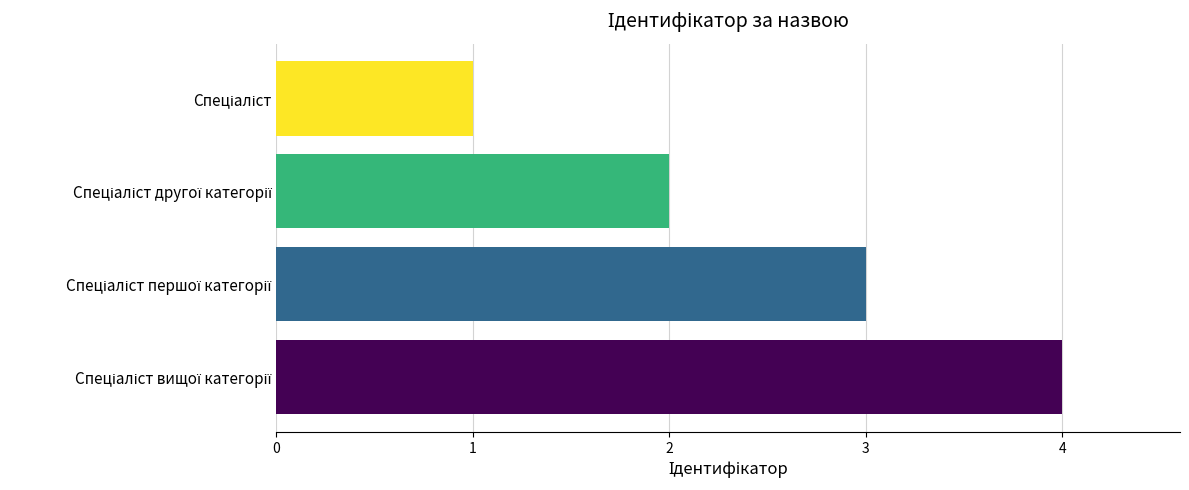

What is the sum of all values?

10